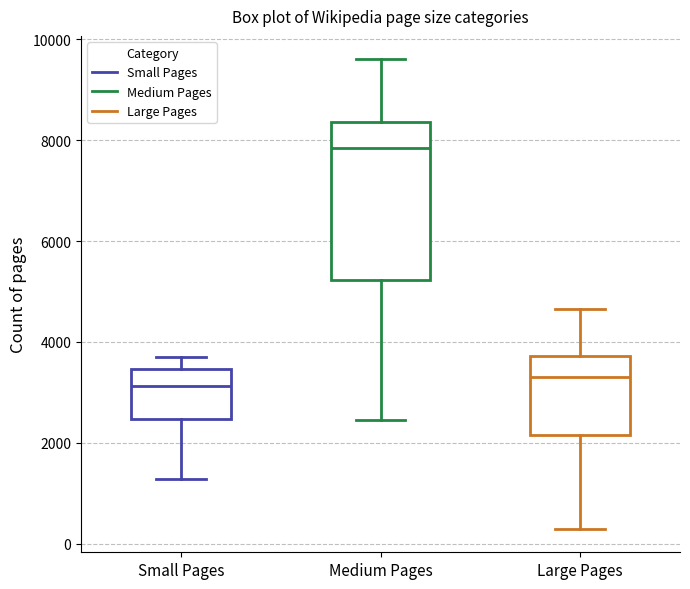

Where does the lower whisker of the box for Large Pages end on the y-axis? The values are not printed on the chart, so give them approximately, as read against the axis.

200